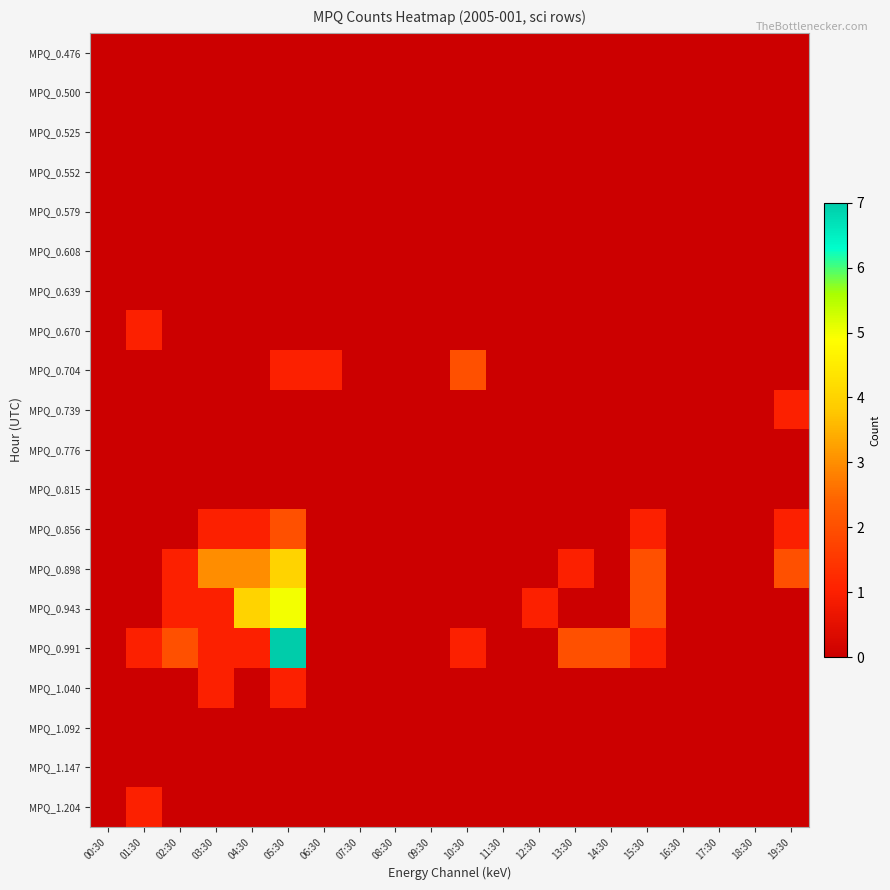

Which series changed the most between 06:30 and 08:30?

MPQ_0.704